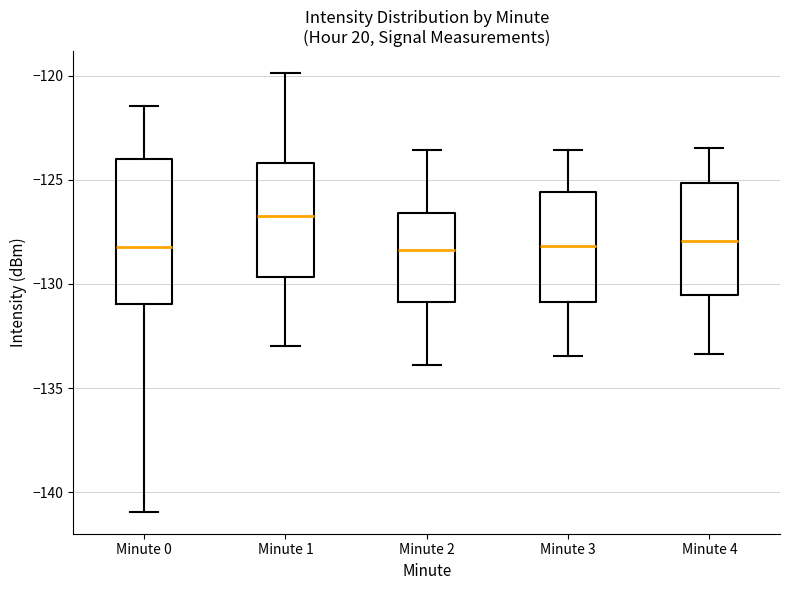

Reading left to right, read every box against the y-axis: the position of its median line, the range the box covers, and the ends of its whiskers. The values are not printed on the chart, so give them approximately, as read against the axis.

Minute 0: median -128.0, box -131.0 to -124.0, whiskers -141.0 to -121.5
Minute 1: median -126.5, box -129.5 to -124.0, whiskers -133.0 to -120.0
Minute 2: median -128.5, box -131.0 to -126.5, whiskers -134.0 to -123.5
Minute 3: median -128.0, box -131.0 to -125.5, whiskers -133.5 to -123.5
Minute 4: median -128.0, box -130.5 to -125.0, whiskers -133.5 to -123.5